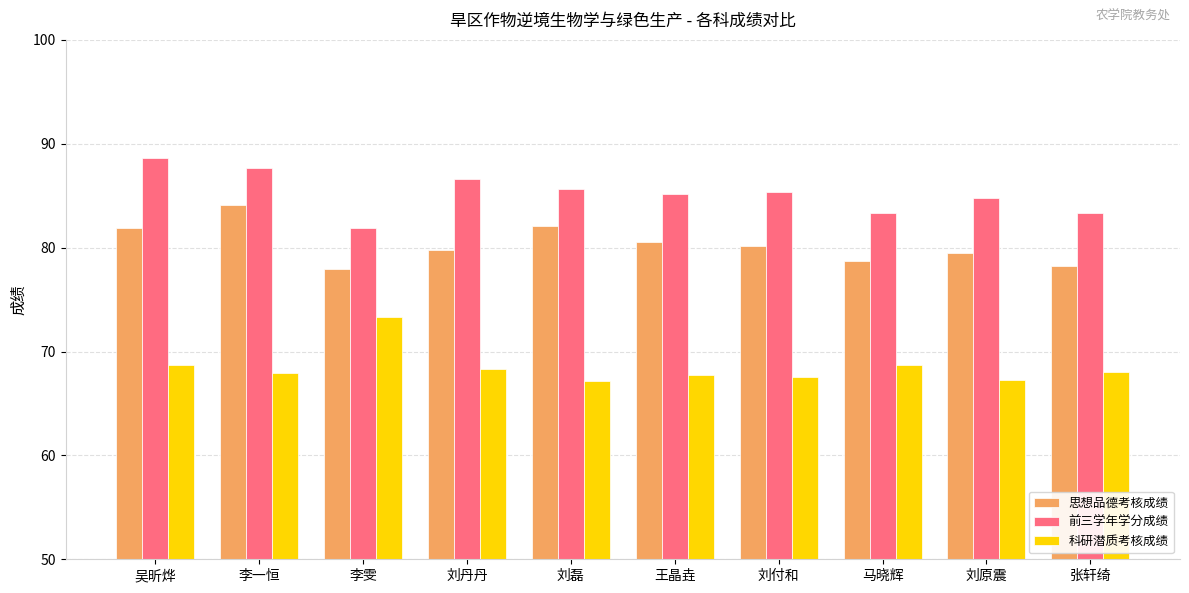

Is the value of 前三学年学分成绩 at 吴昕烨 greater than the value of 科研潜质考核成绩 at 刘付和?

Yes